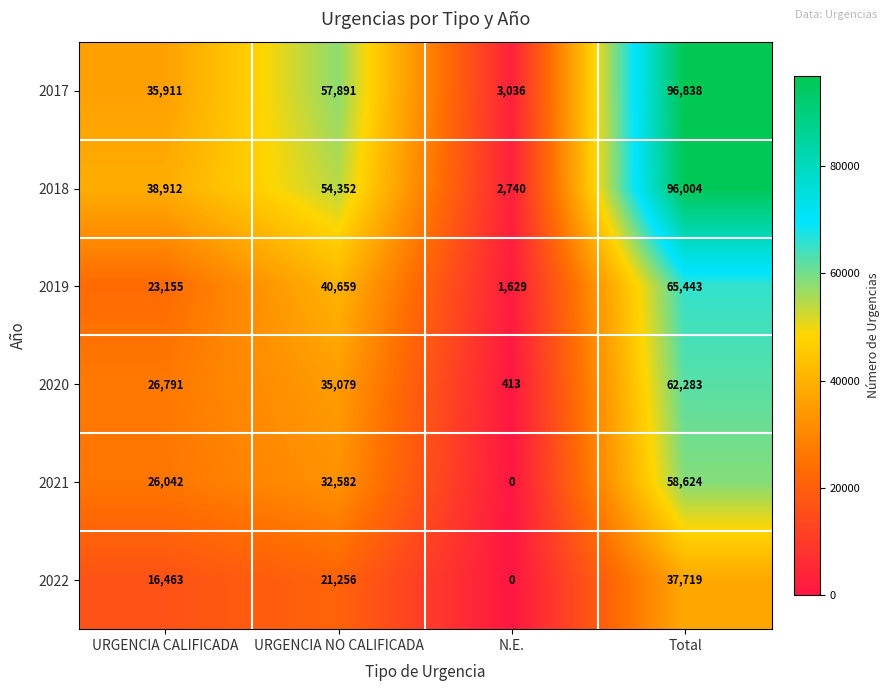

What is the difference between the 2022 values at URGENCIA CALIFICADA and N.E.?

16463